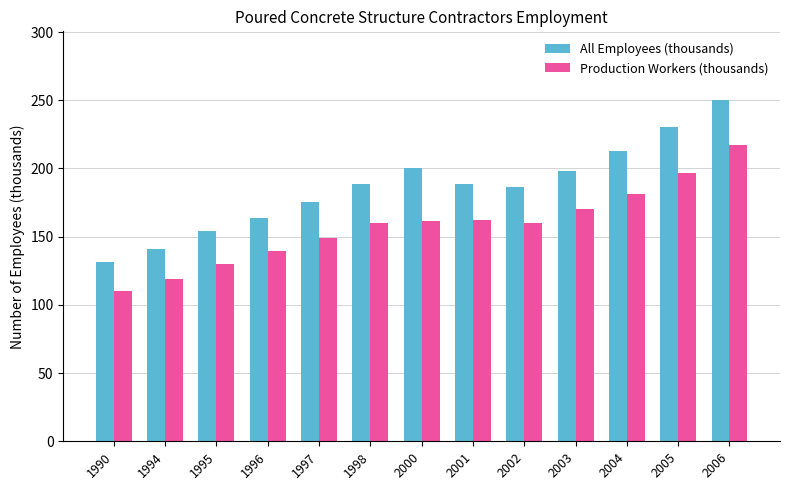

What is the approximate value of All Employees (thousands) at 2006?

250.4